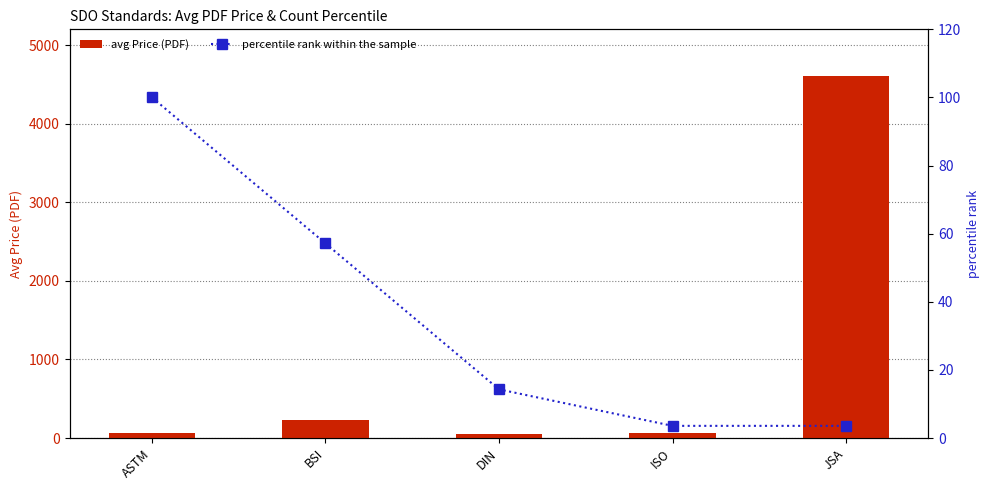

Reading left to right, extract all data points from this chart.

avg Price (PDF): ASTM=65.9	BSI=225.2	DIN=53.2	ISO=65.0	JSA=4600.0
percentile rank within the sample: ASTM=100.0	BSI=57.1	DIN=14.3	ISO=3.6	JSA=3.6